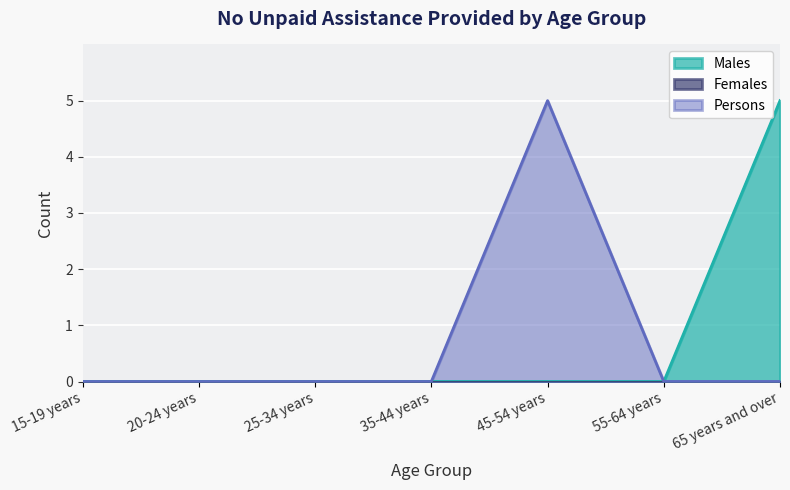

True or false: Males and Persons cross at least once.

False